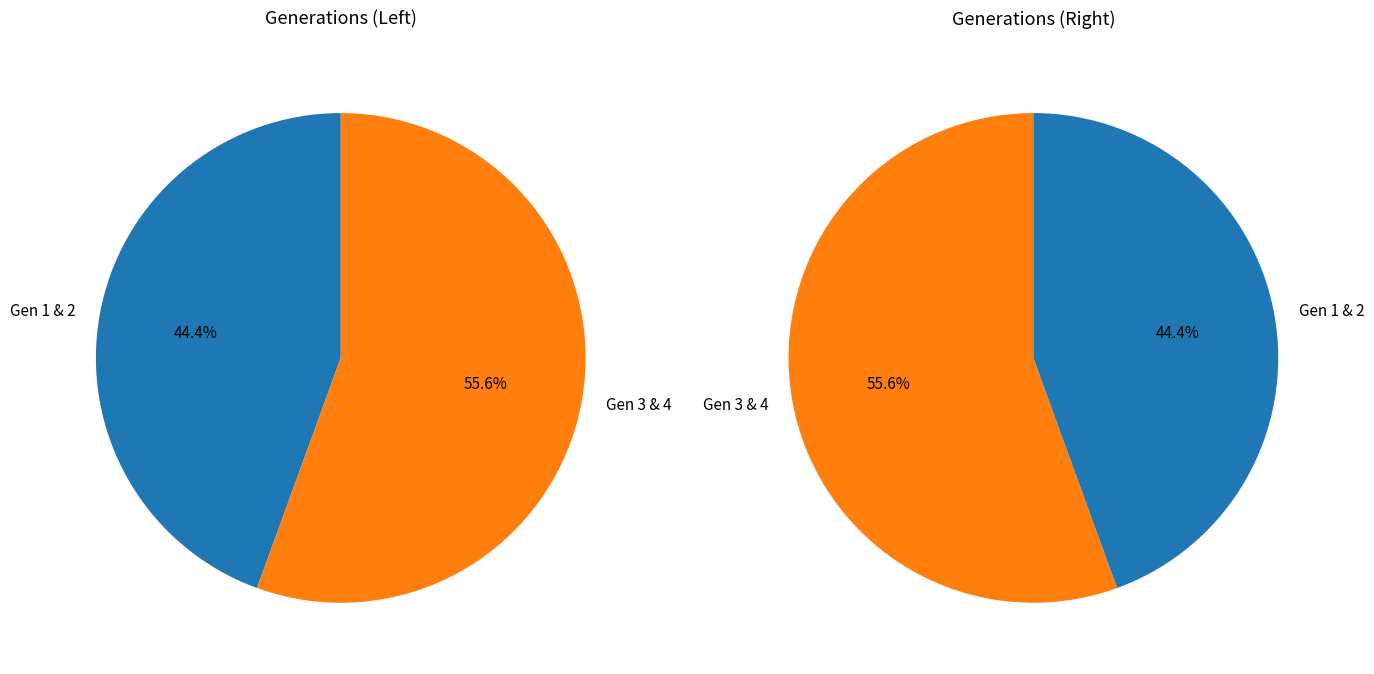

Count the number of slices in the pie.

4